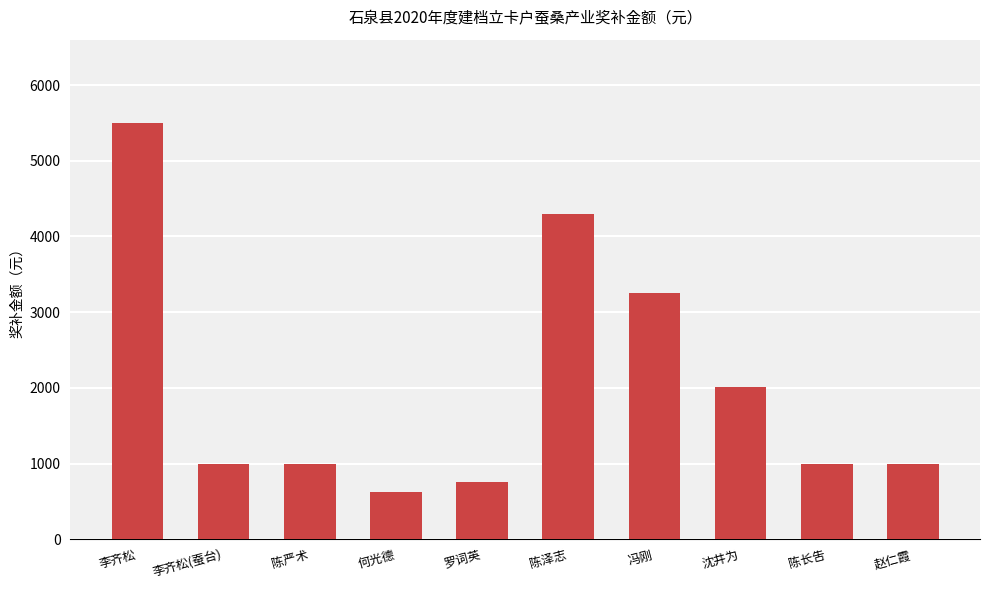

Between 陈泽志 and 李齐松(蚕台), which is larger?

陈泽志